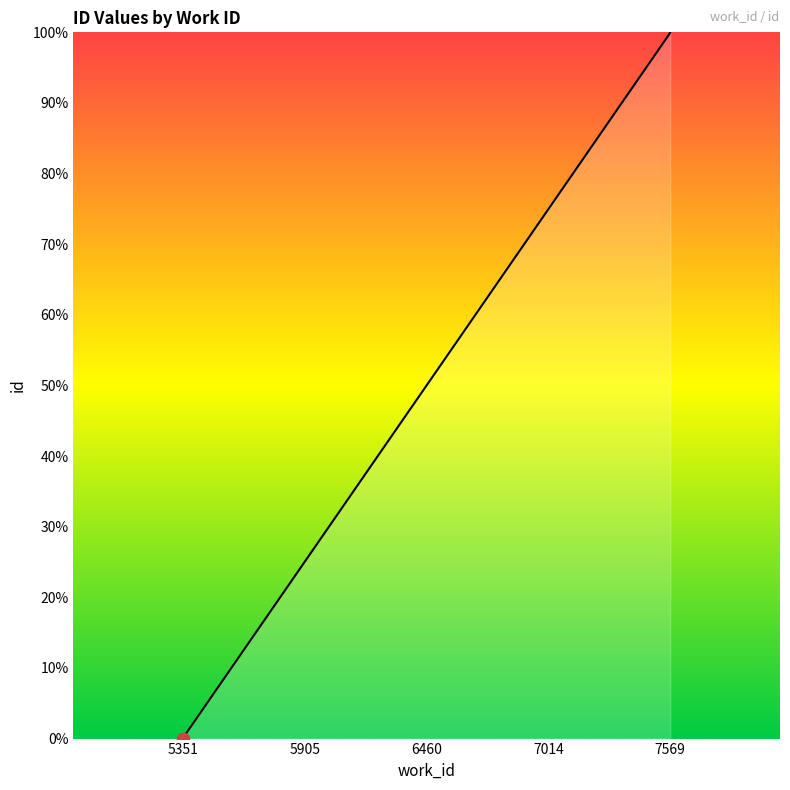

What is the change in value from 5351 to 7569?

+100.0